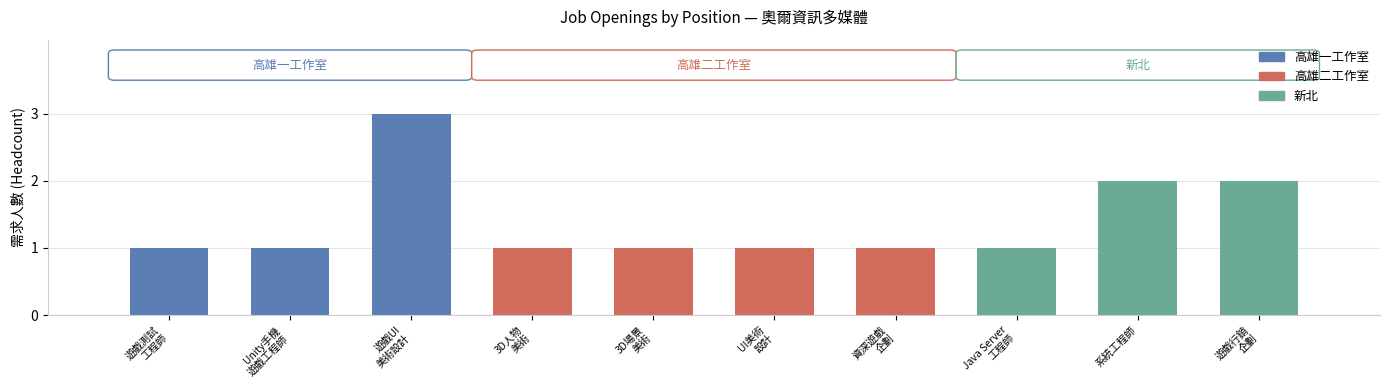

What is the value of the 4th bar from the left?

1